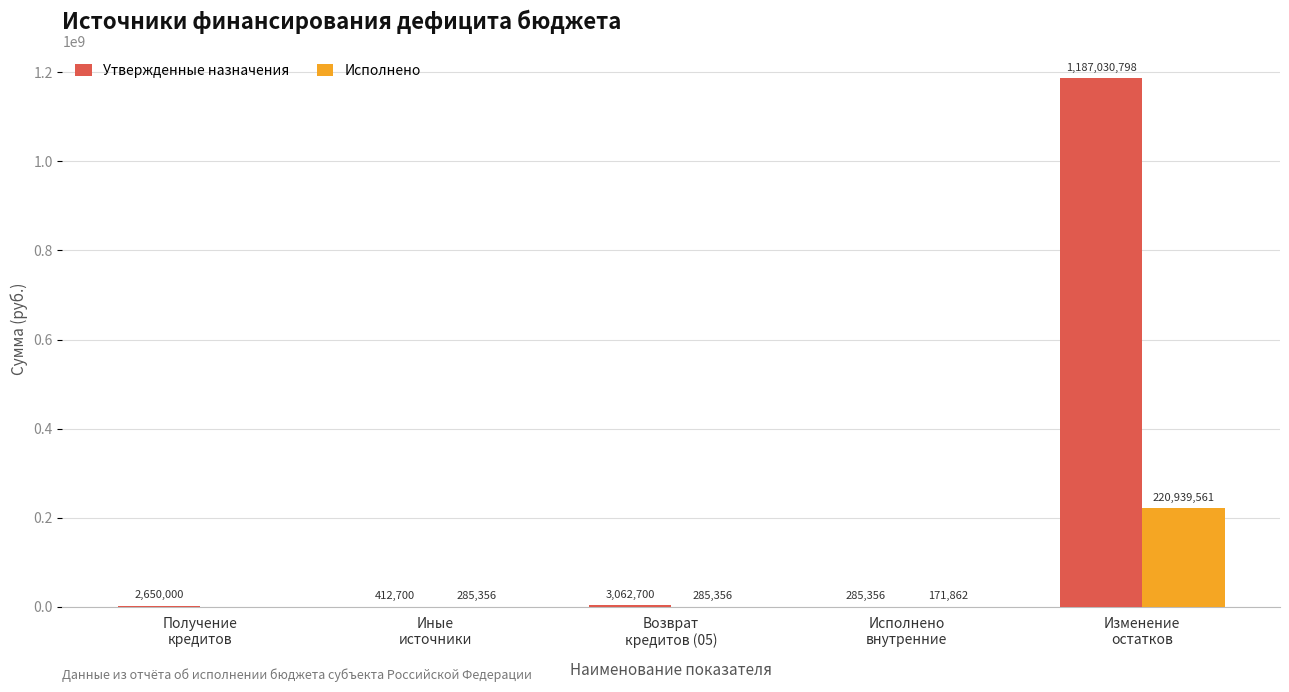

Which series has the largest total across all categories?

Утвержденные назначения